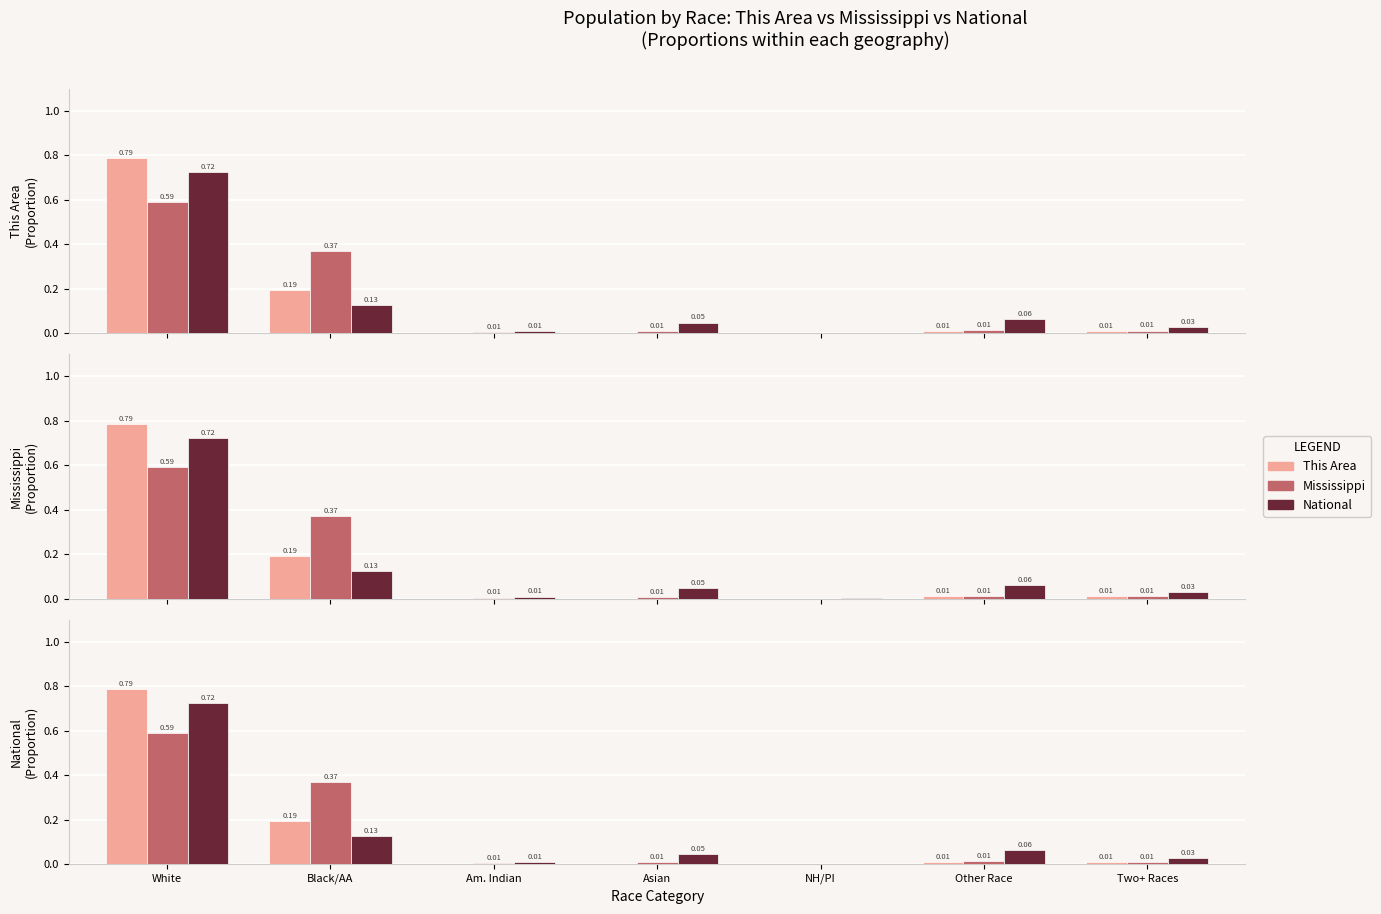

At which category is the sum across all series the highest?

White